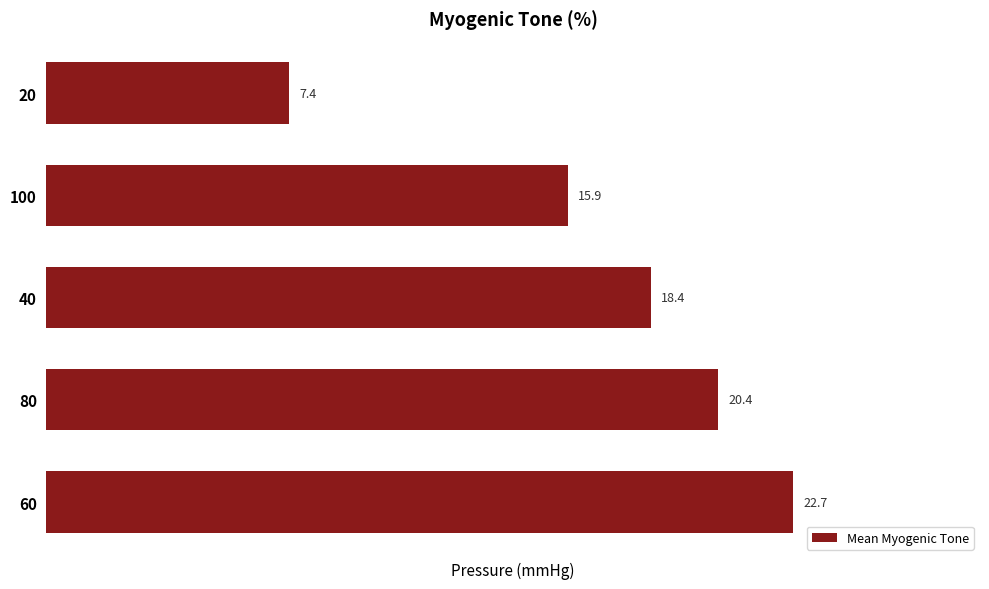

Where is the data nearest to the value 15?

100